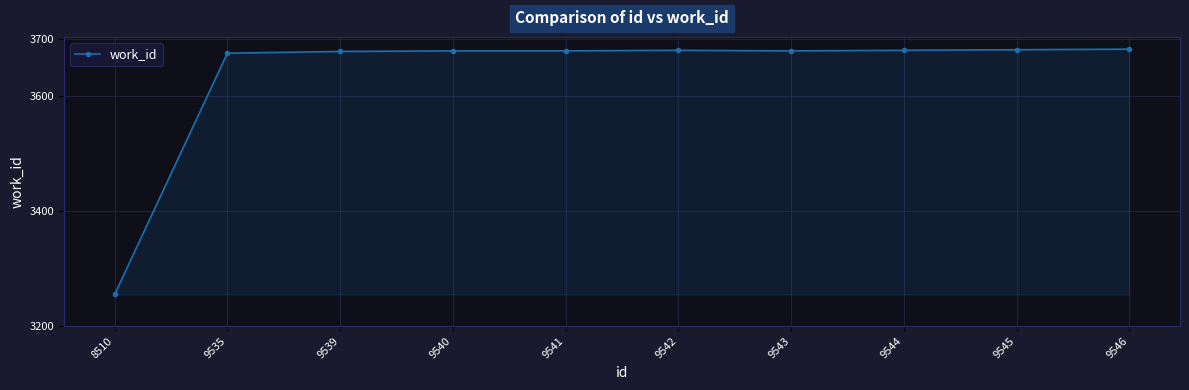

How many data points does each series have?

10